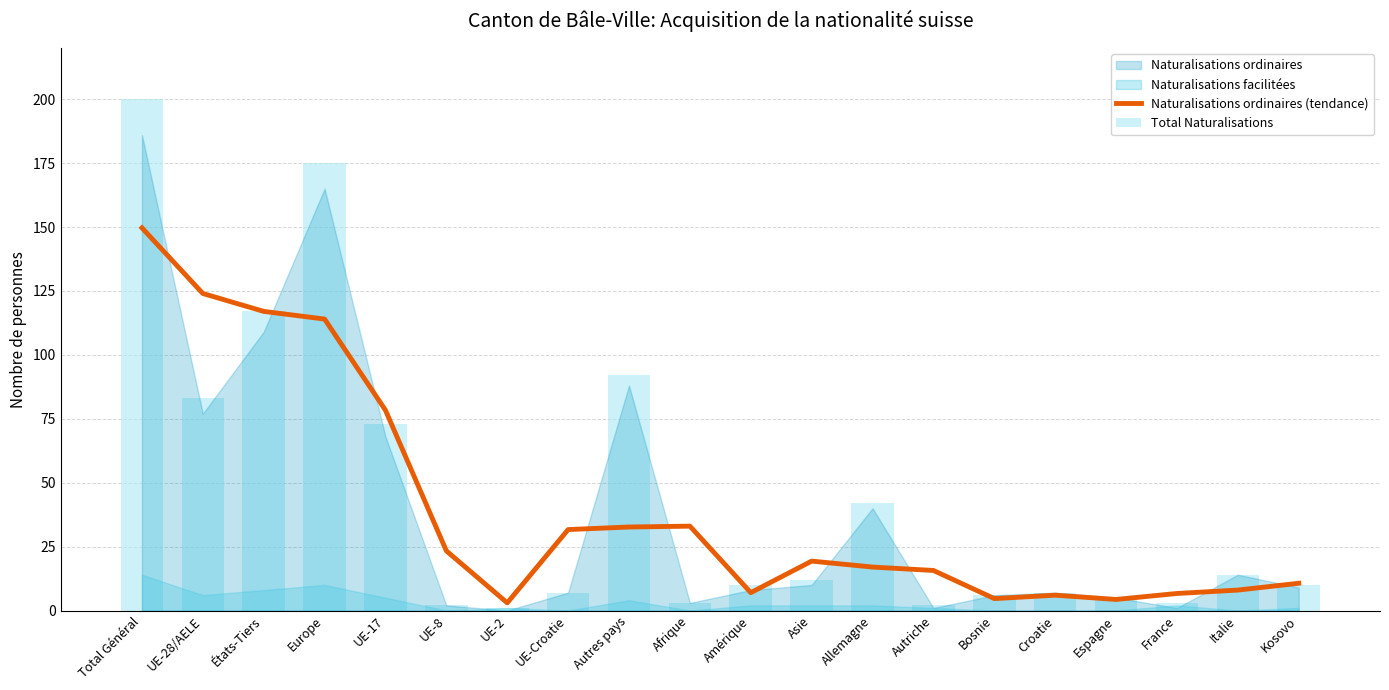

What is the value of the Naturalisations ordinaires (tendance) bar at the 10th from the left?

33.0